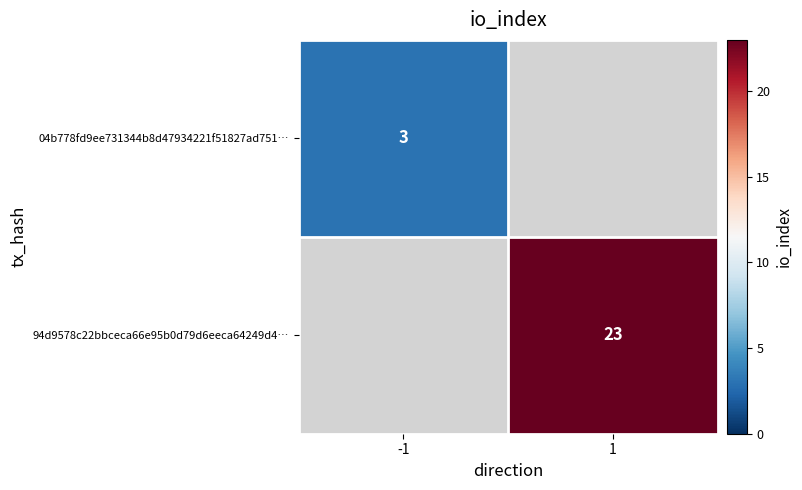

The value of 94d9578c22bbceca66e95b0d79d6eeca64249d4… at 1 is 5. True or false?

False